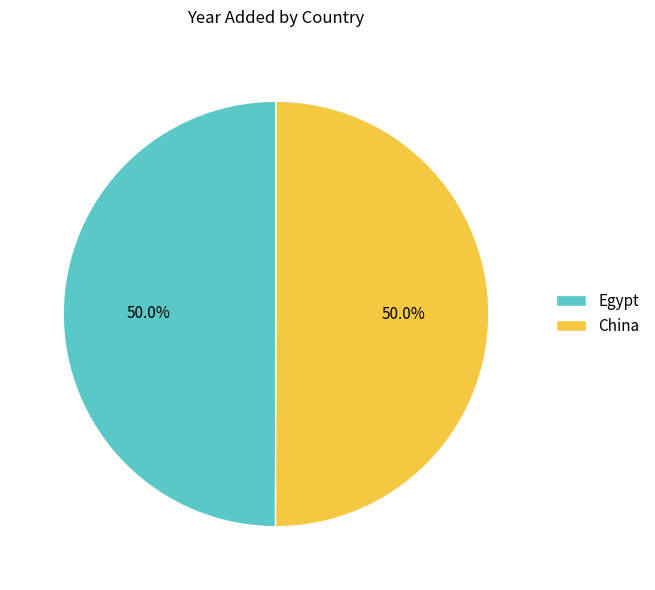

Count the number of slices in the pie.

2